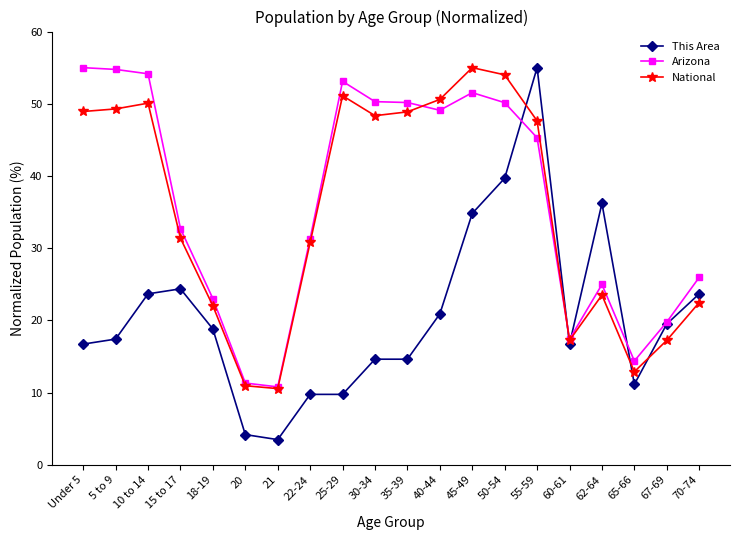

The value of National at 55-59 is 47.6. True or false?

True